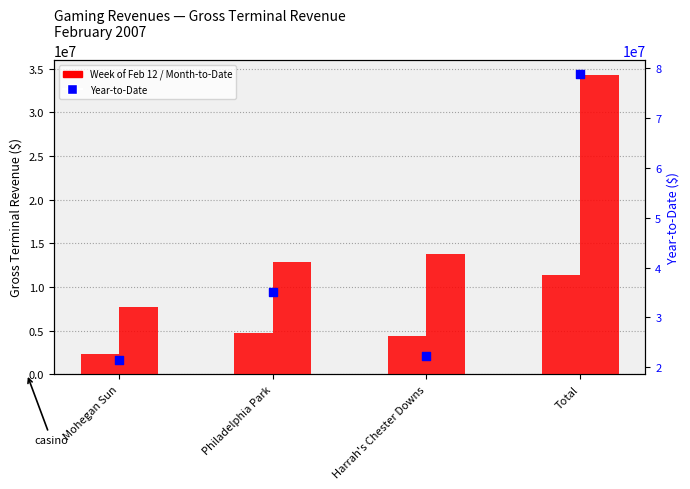

At how many categories does at least one series exceed 14188265?

4